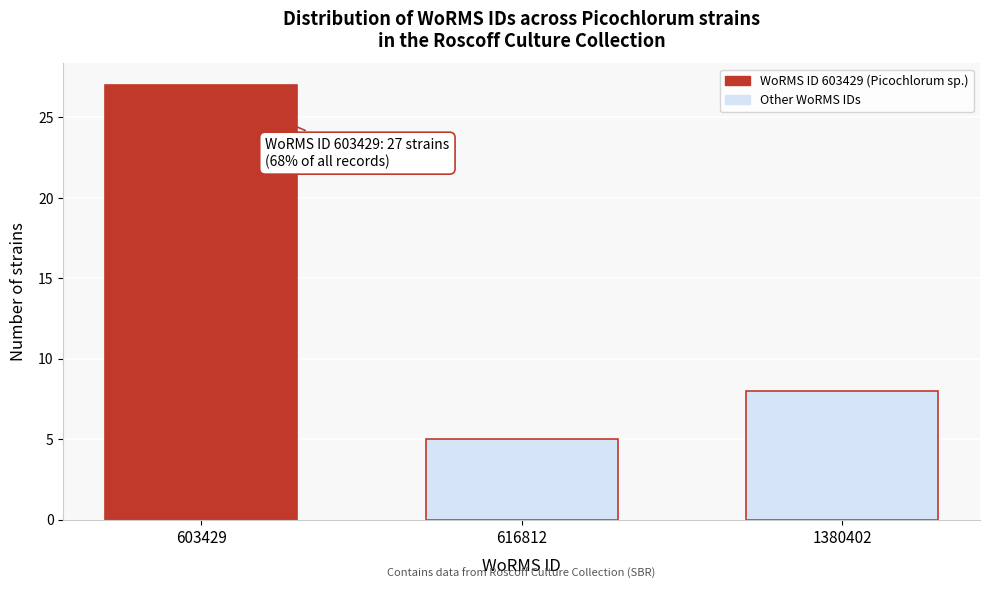

Reading left to right, list all the values displayed in this chart.

603429=27	616812=5	1380402=8